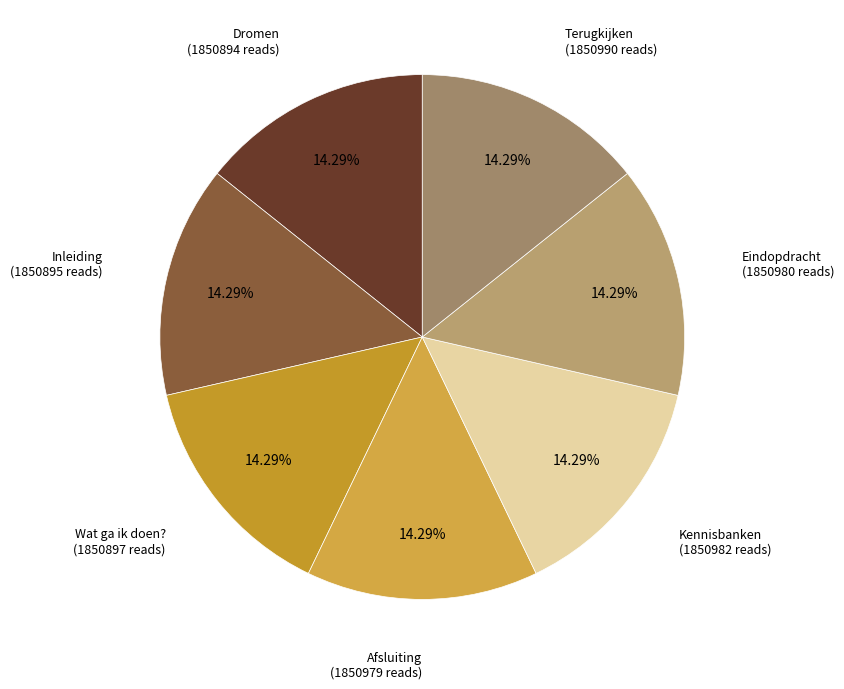

Is it true that Wat ga ik doen? is 24% of the pie?

False